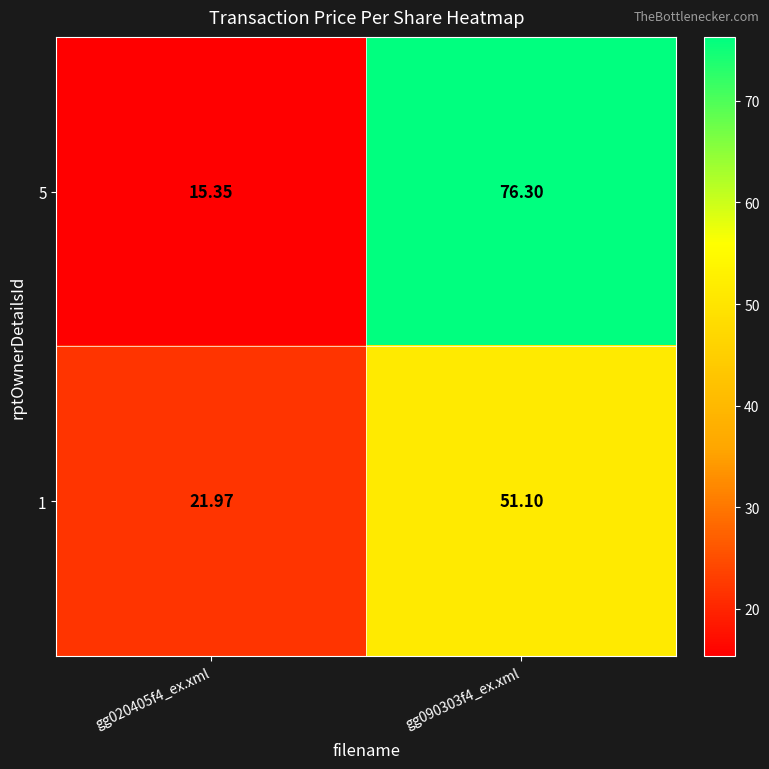

List the series in order of their peak value, lowest first.

1, 5